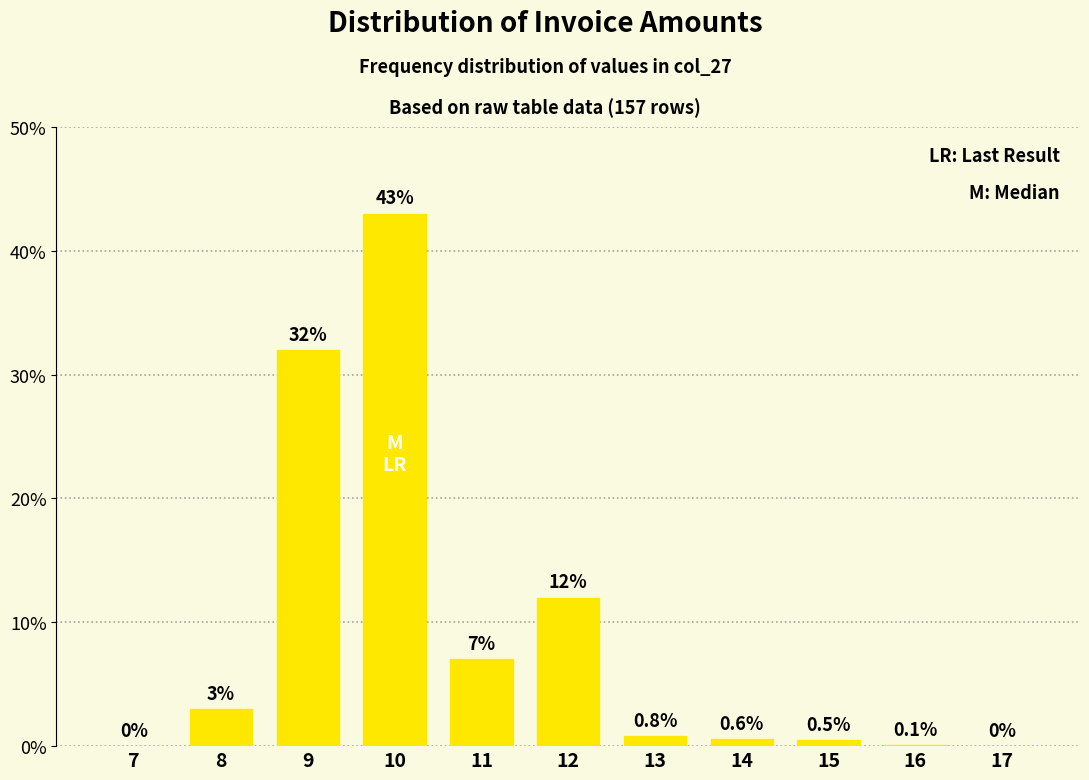

Reading left to right, transcribe all the data shown in this chart.

7=0.0	8=3.0	9=32.0	10=43.0	11=7.0	12=12.0	13=0.8	14=0.6	15=0.5	16=0.1	17=0.0